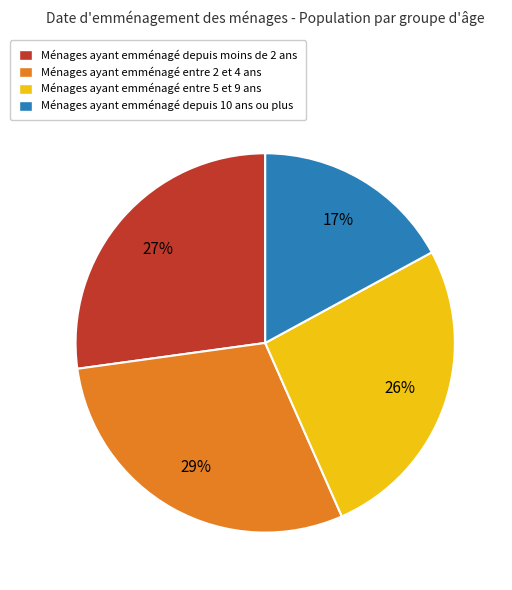

Does any single category account for the majority?

No